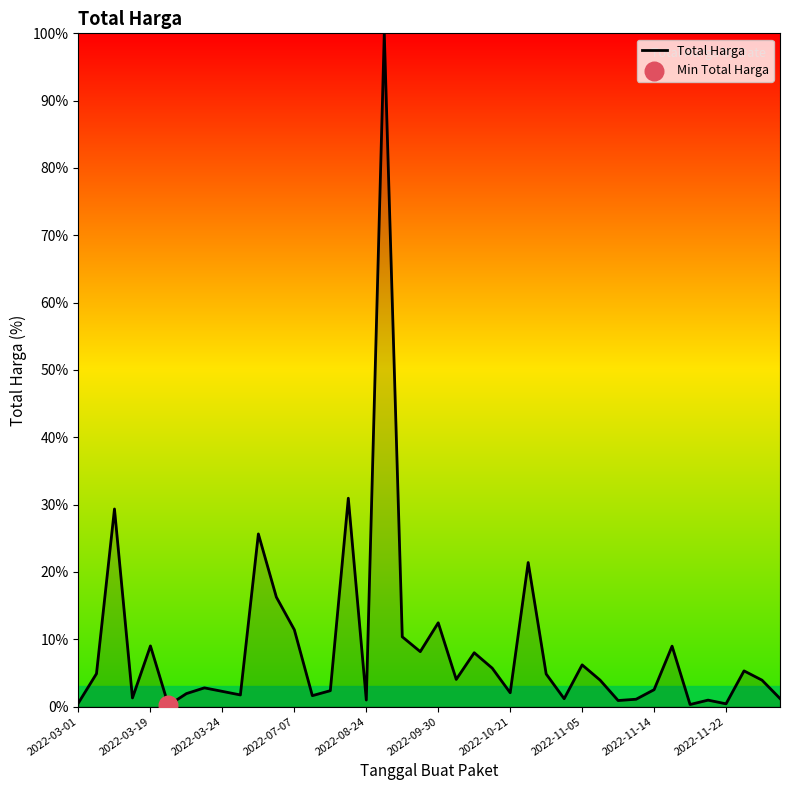

What is the maximum value shown in the chart?

100.0